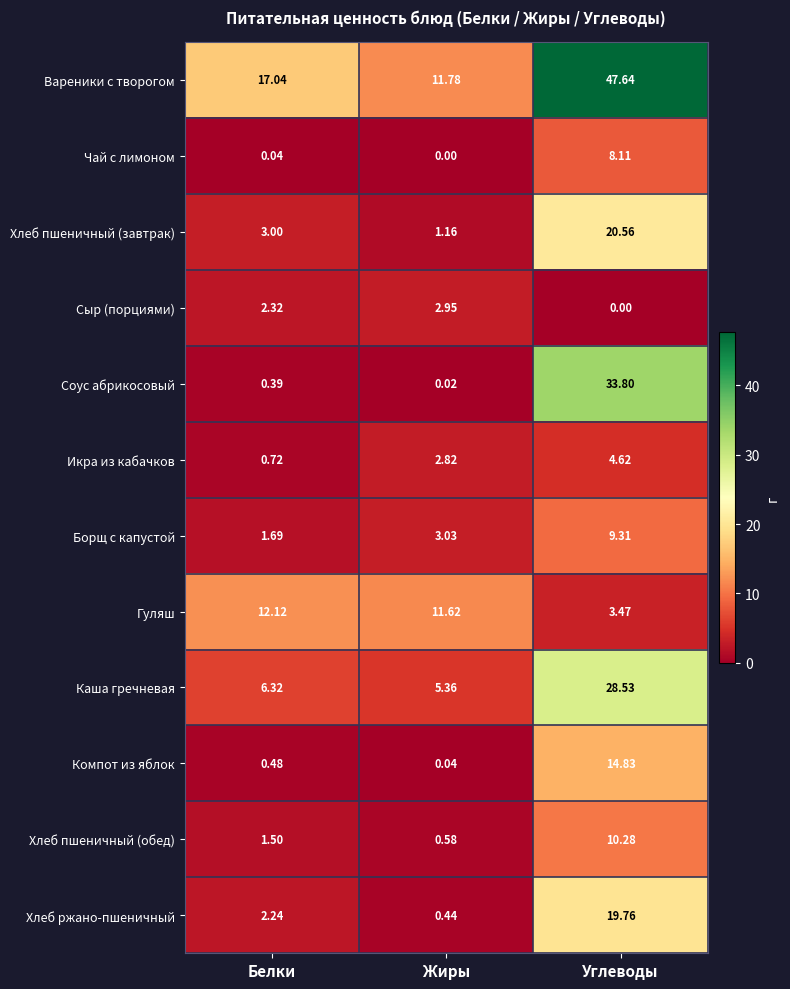

Where is Борщ с капустой nearest to the value 5?

Жиры